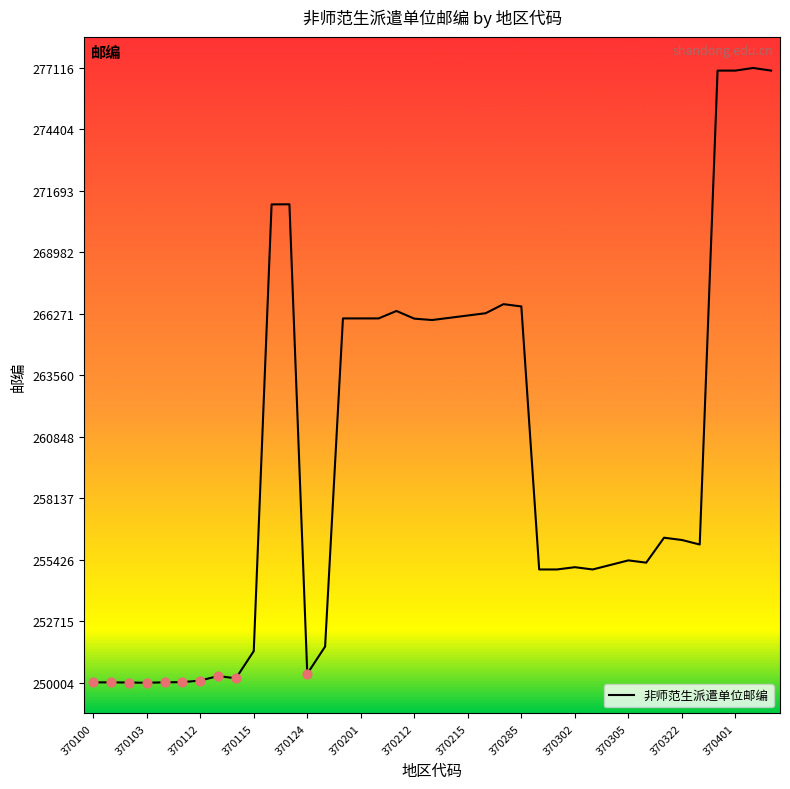

What is the greatest value displayed?

277116